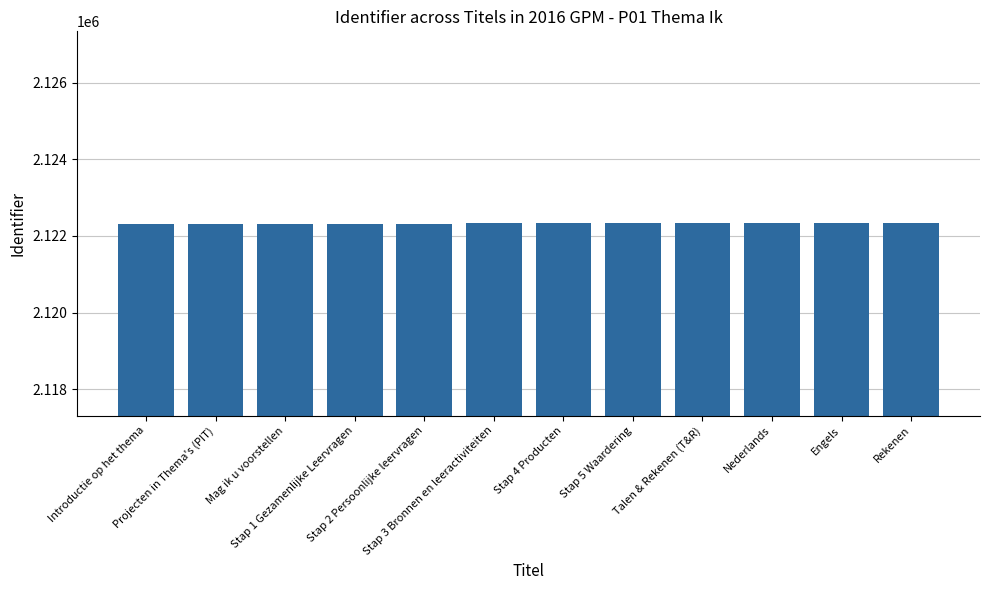

Does the chart contain any negative values?

No